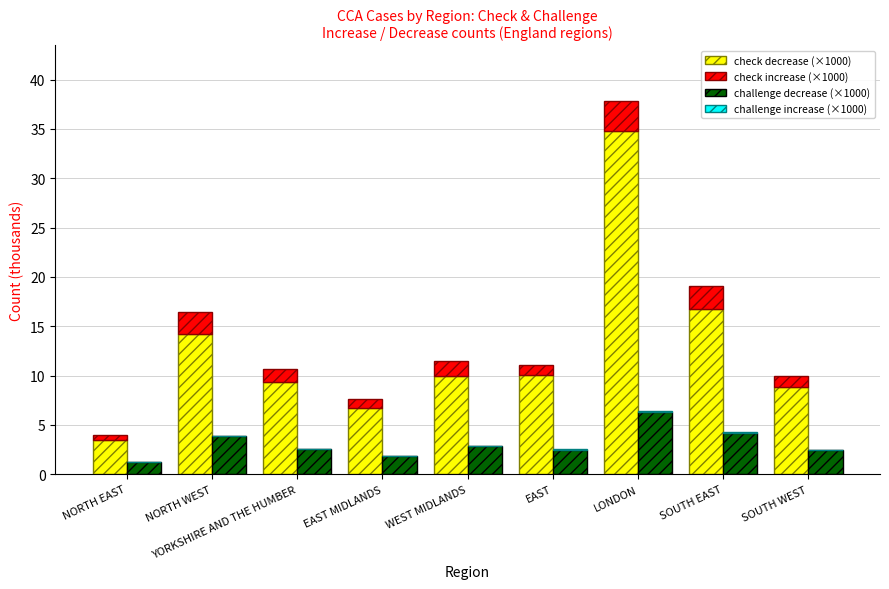

Between YORKSHIRE AND THE HUMBER and EAST MIDLANDS, which is larger?

YORKSHIRE AND THE HUMBER